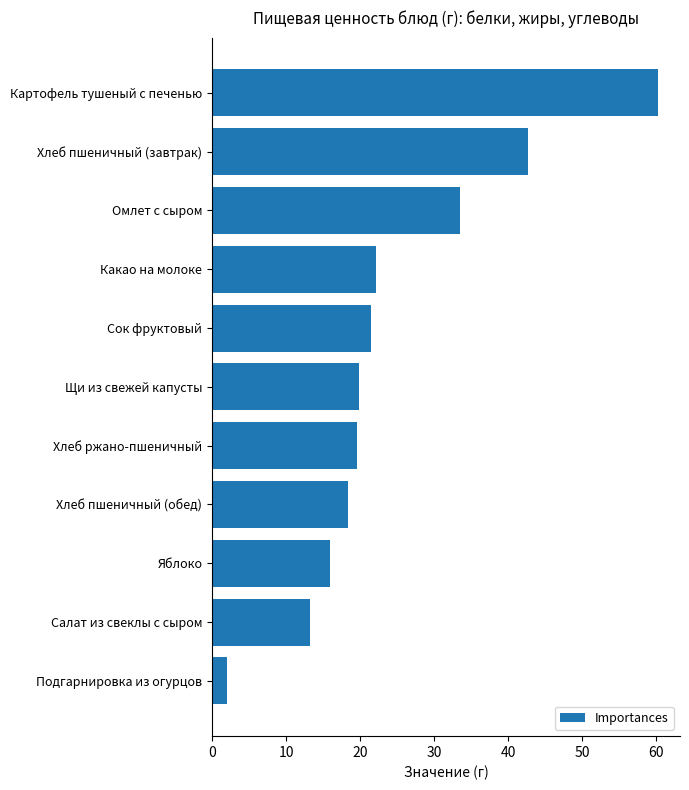

The chart shows a value of 42.7 at Хлеб пшеничный (завтрак). True or false?

True